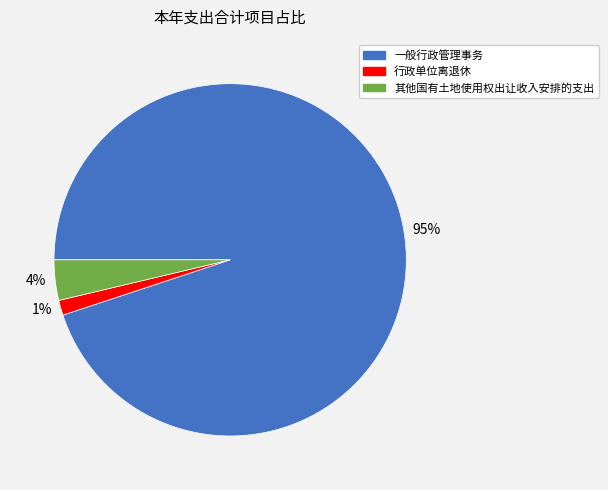

The 行政单位离退休 slice represents 1% of the pie. True or false?

True